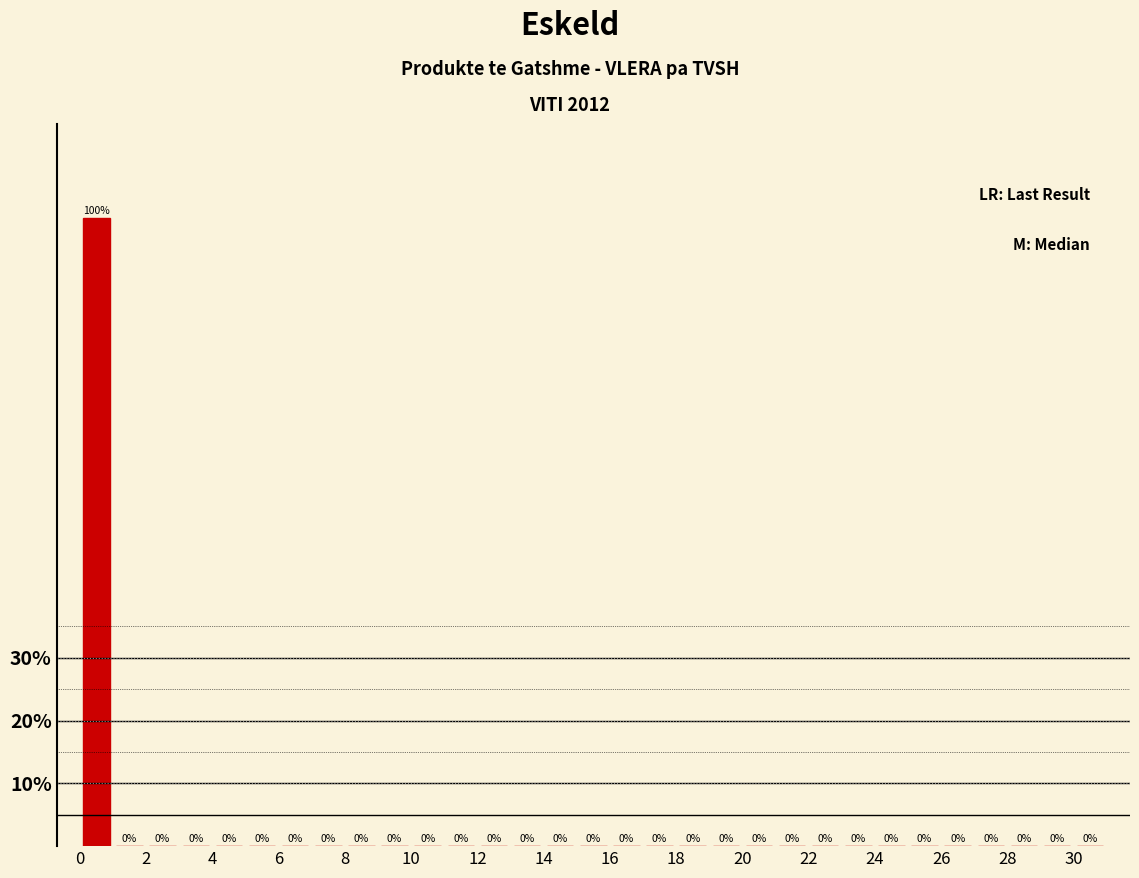

Reading left to right, transcribe this chart: for each bar, give the range it covers on the x-axis and its height.

0 to 1: 100
1 to 2: 0
2 to 3: 0
3 to 4: 0
4 to 5: 0
5 to 6: 0
6 to 7: 0
7 to 8: 0
8 to 9: 0
9 to 10: 0
10 to 11: 0
11 to 12: 0
12 to 13: 0
13 to 14: 0
14 to 15: 0
15 to 16: 0
16 to 17: 0
17 to 18: 0
18 to 19: 0
19 to 20: 0
20 to 21: 0
21 to 22: 0
22 to 23: 0
23 to 24: 0
24 to 25: 0
25 to 26: 0
26 to 27: 0
27 to 28: 0
28 to 29: 0
29 to 30: 0
30 to 31: 0